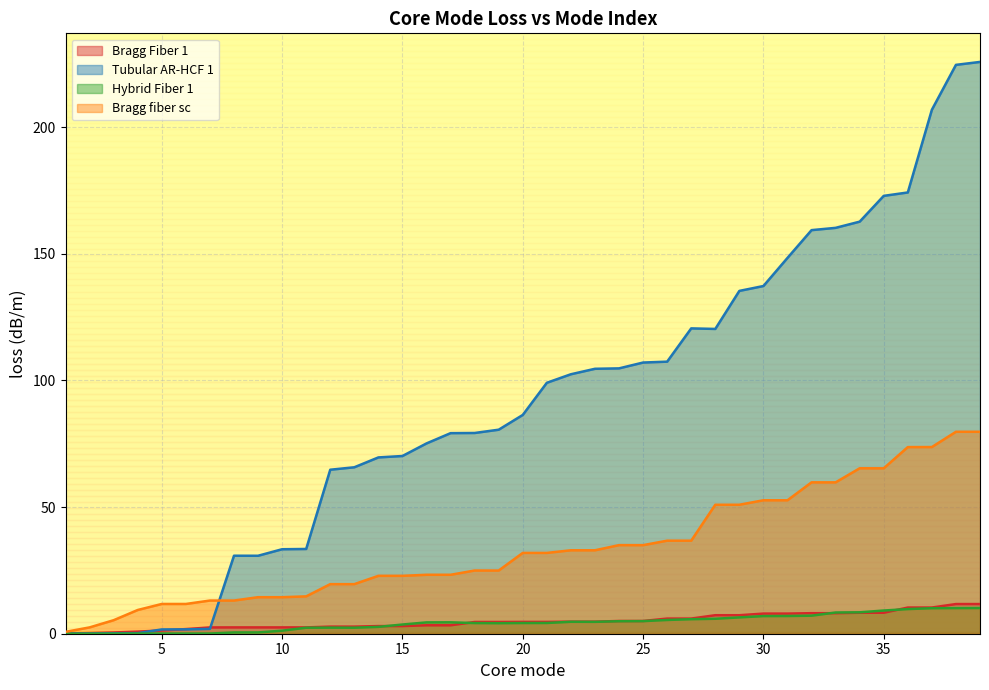

List the labels in order of Tubular AR-HCF 1 value, smallest first.

1, 2, 3, 4, 5, 6, 7, 9, 8, 10, 11, 12, 13, 14, 15, 16, 17, 18, 19, 20, 21, 22, 23, 24, 25, 26, 28, 27, 29, 30, 31, 32, 33, 34, 35, 36, 37, 38, 39